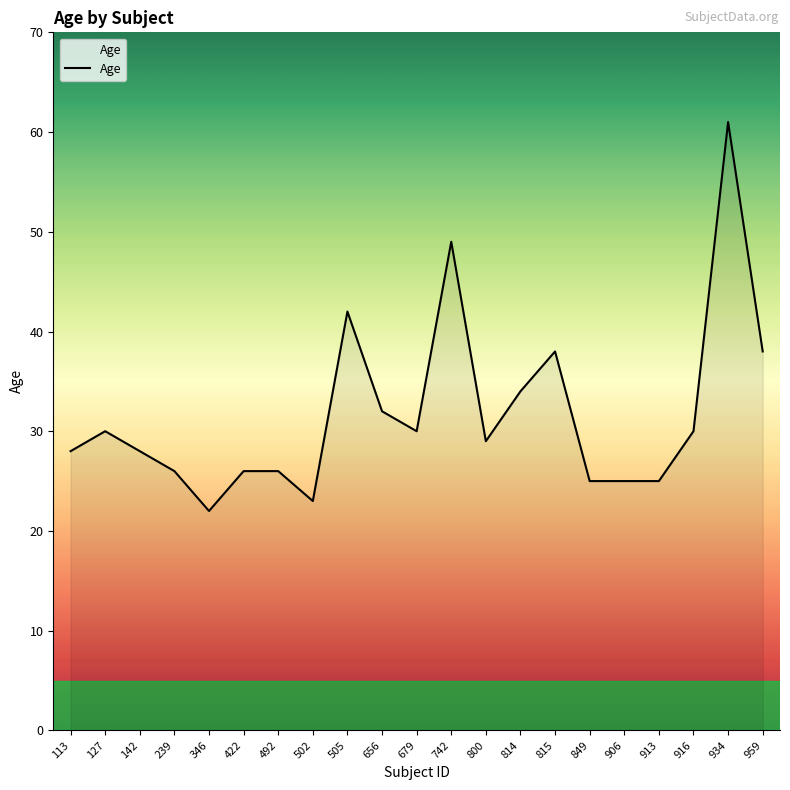

Reading left to right, transcribe all the data shown in this chart.

113=28	127=30	142=28	239=26	346=22	422=26	492=26	502=23	505=42	656=32	679=30	742=49	800=29	814=34	815=38	849=25	906=25	913=25	916=30	934=61	959=38